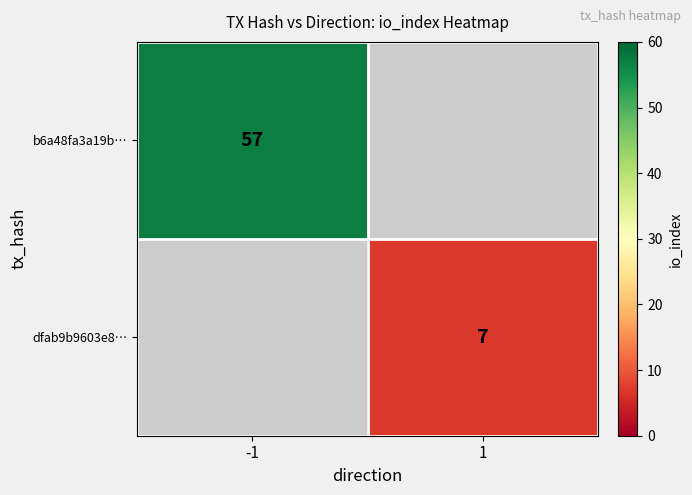

True or false: b6a48fa3a19b… has a value of 84 at -1.

False